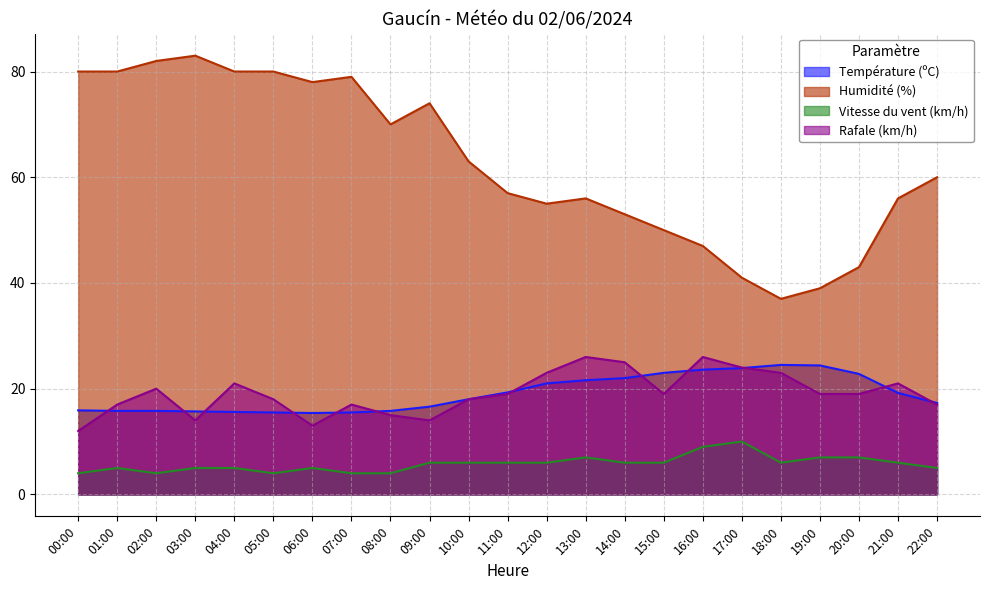

List the series in order of their peak value, lowest first.

Vitesse du vent (km/h), Température (ºC), Rafale (km/h), Humidité (%)